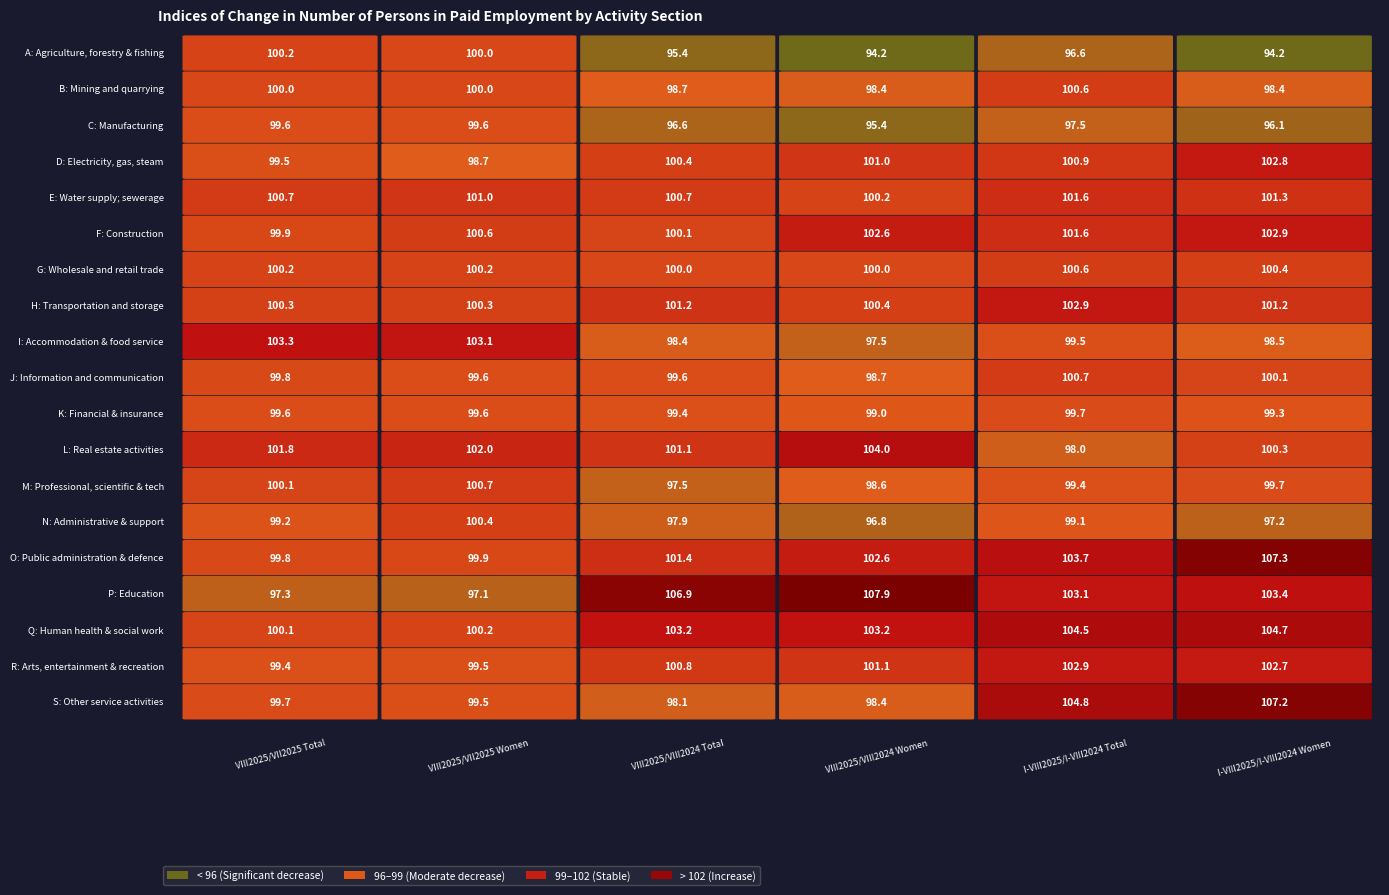

Rank the series at 4 from highest to lowest value.

S, Q, O, P, H, R, E, F, D, J, B, G, K, I, M, N, L, C, A